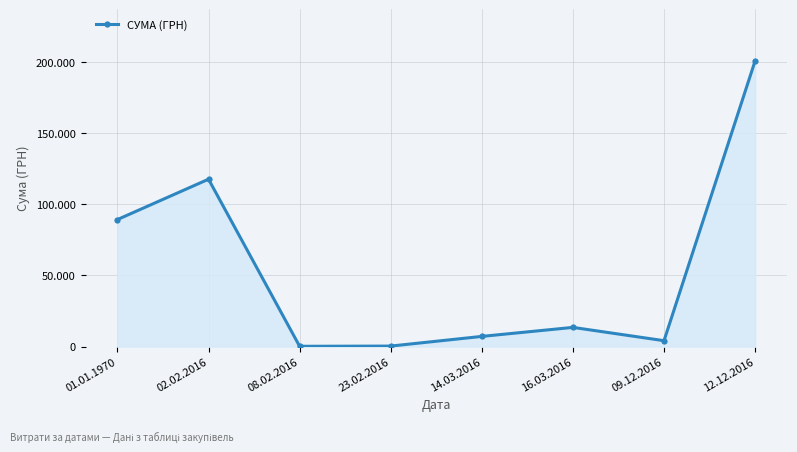

List the labels in order of value, largest first.

12.12.2016, 02.02.2016, 01.01.1970, 16.03.2016, 14.03.2016, 09.12.2016, 23.02.2016, 08.02.2016